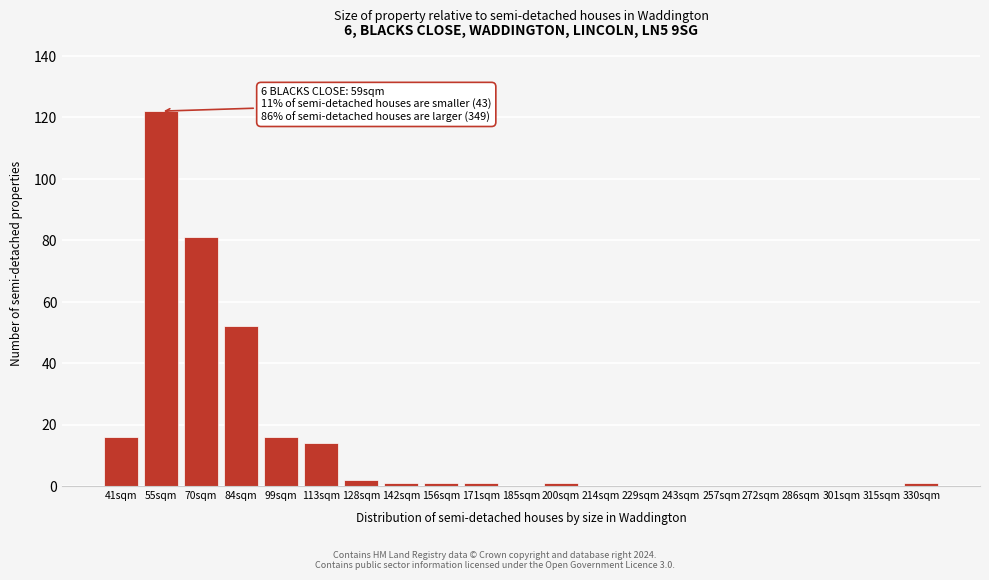

Reading left to right, transcribe all the data shown in this chart.

41sqm=16	55sqm=122	70sqm=81	84sqm=52	99sqm=16	113sqm=14	128sqm=2	142sqm=1	156sqm=1	171sqm=1	185sqm=0	200sqm=1	214sqm=0	229sqm=0	243sqm=0	257sqm=0	272sqm=0	286sqm=0	301sqm=0	315sqm=0	330sqm=1